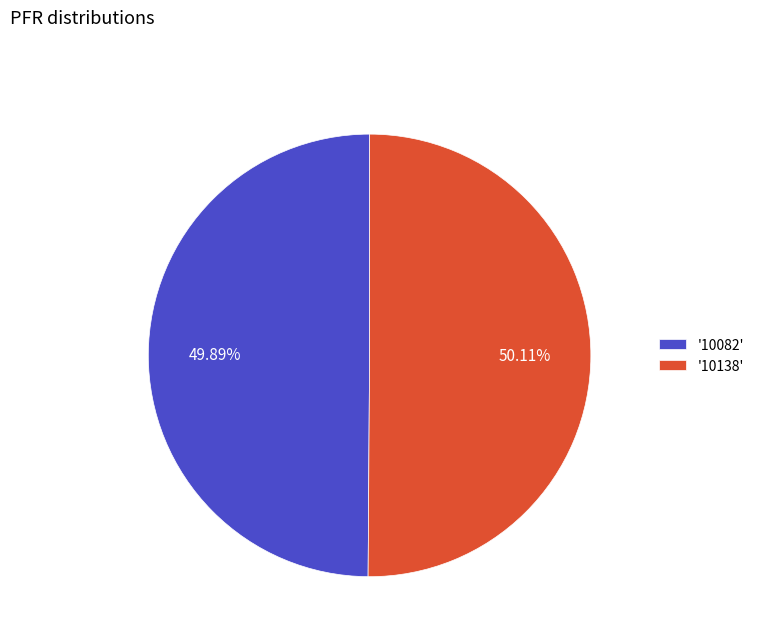

Combined, do '10138' and '10082' account for over 50%?

Yes